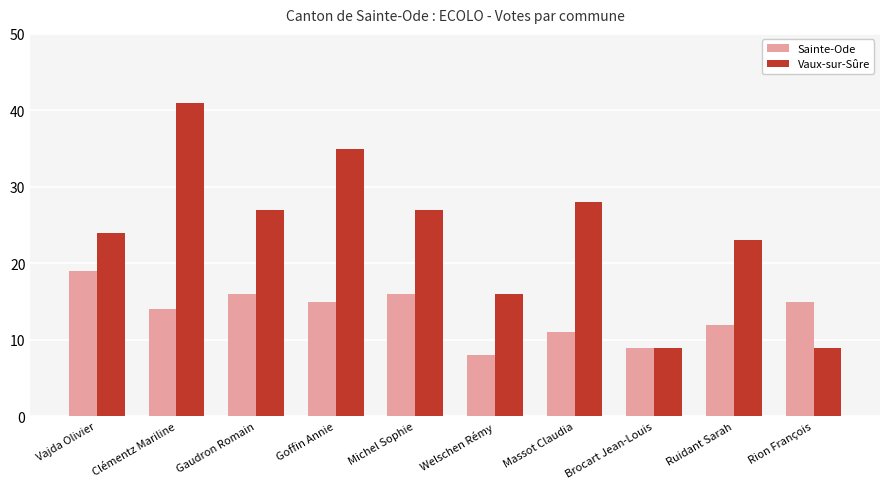

Reading right to left, list all the values displayed in this chart.

Sainte-Ode: 15	12	9	11	8	16	15	16	14	19
Vaux-sur-Sûre: 9	23	9	28	16	27	35	27	41	24